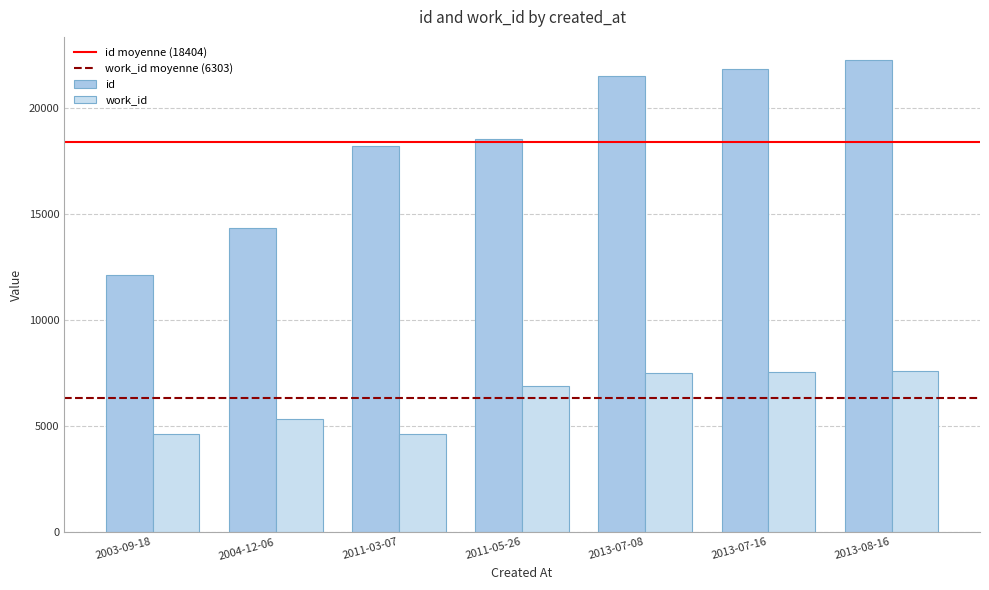

What is the label of the 5th bar from the right?

2011-03-07